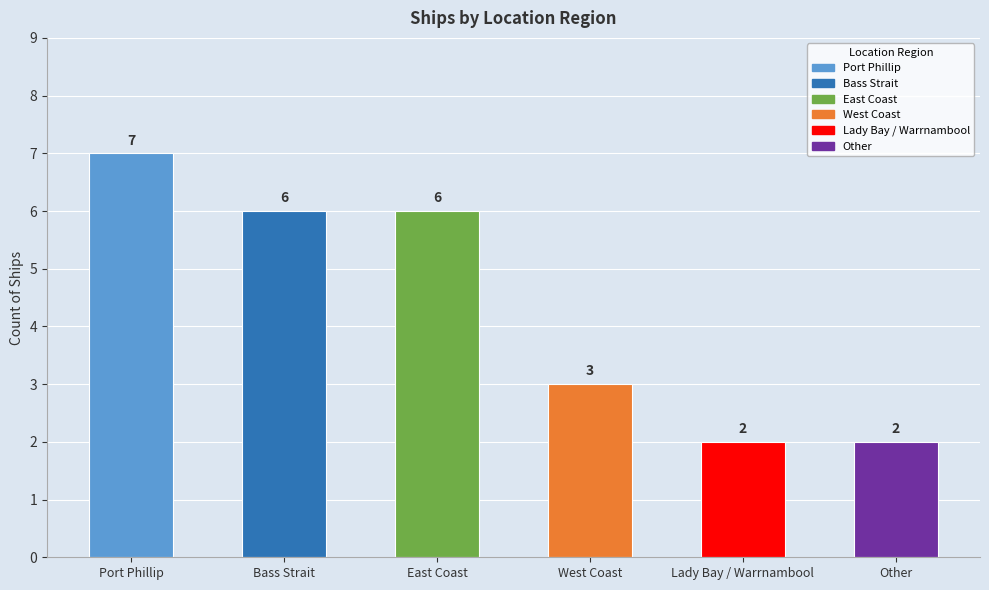

What is the label of the 2nd bar from the left?

Bass Strait